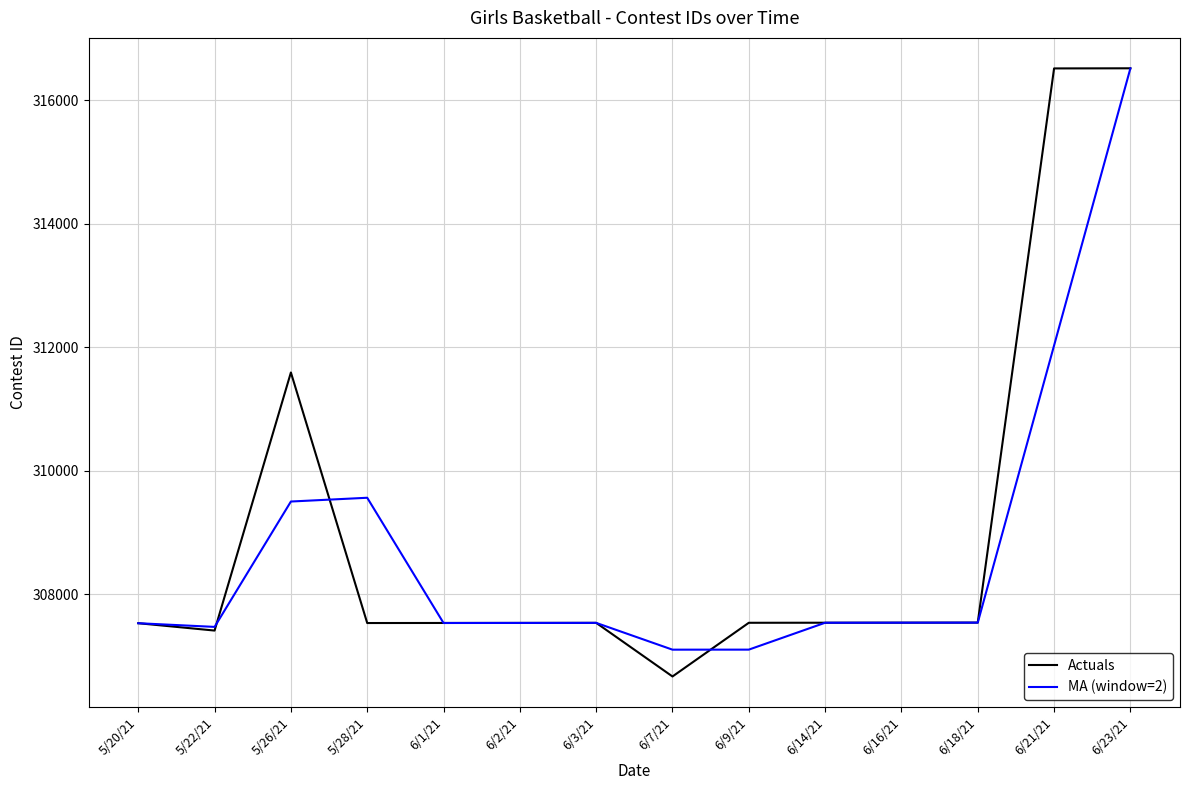

At which label is Actuals closest to 311594?

5/26/21